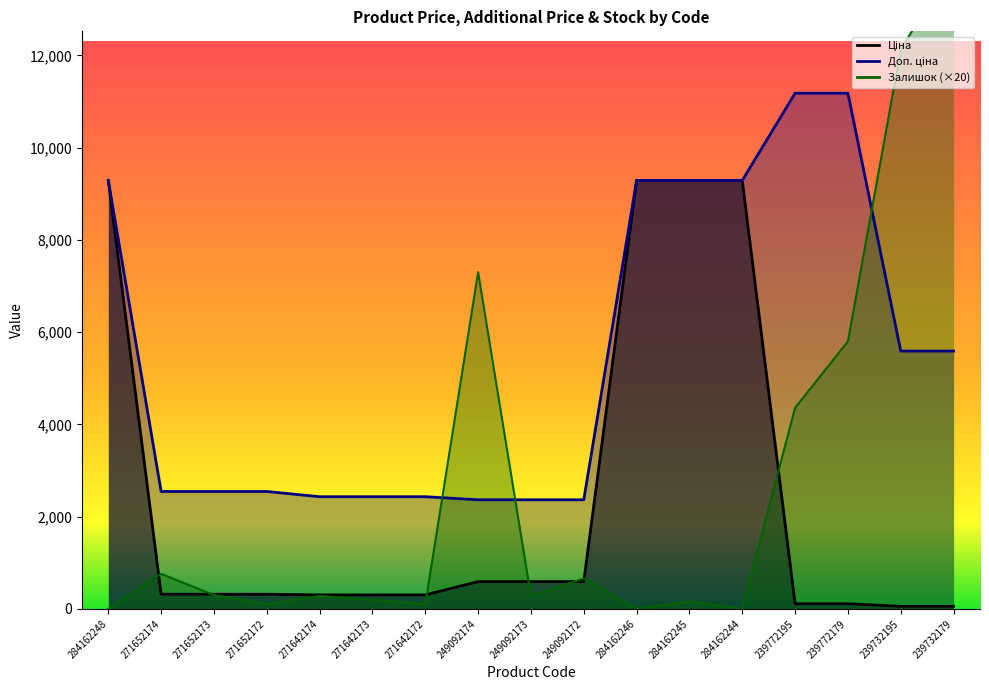

What is the sum of all Доп. ціна values?

92745.0